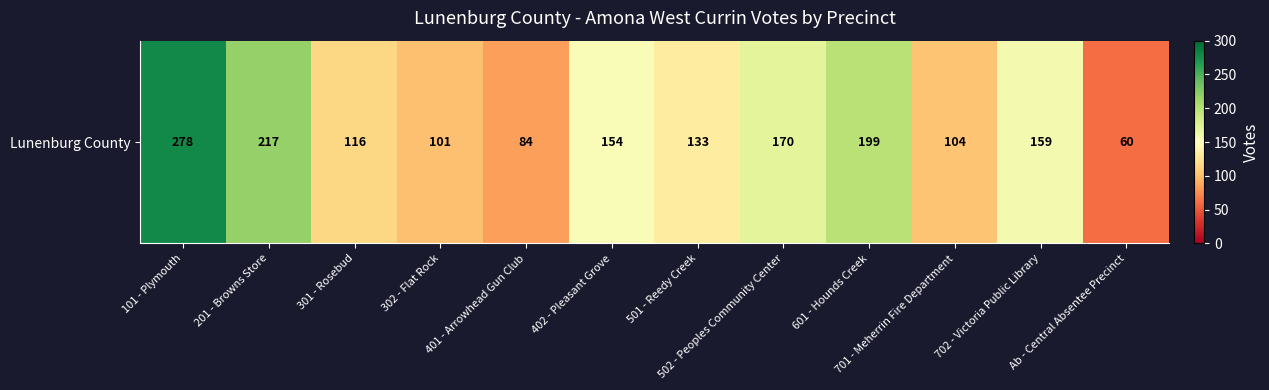

What is the change in value from 402 - Pleasant Grove to 502 - Peoples Community Center?

+16